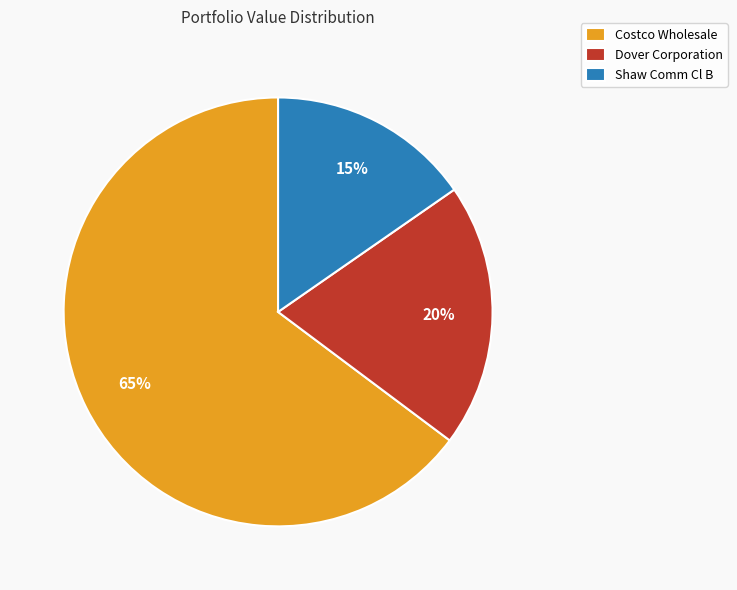

What percentage is the Costco Wholesale slice, to the nearest percent?

65%